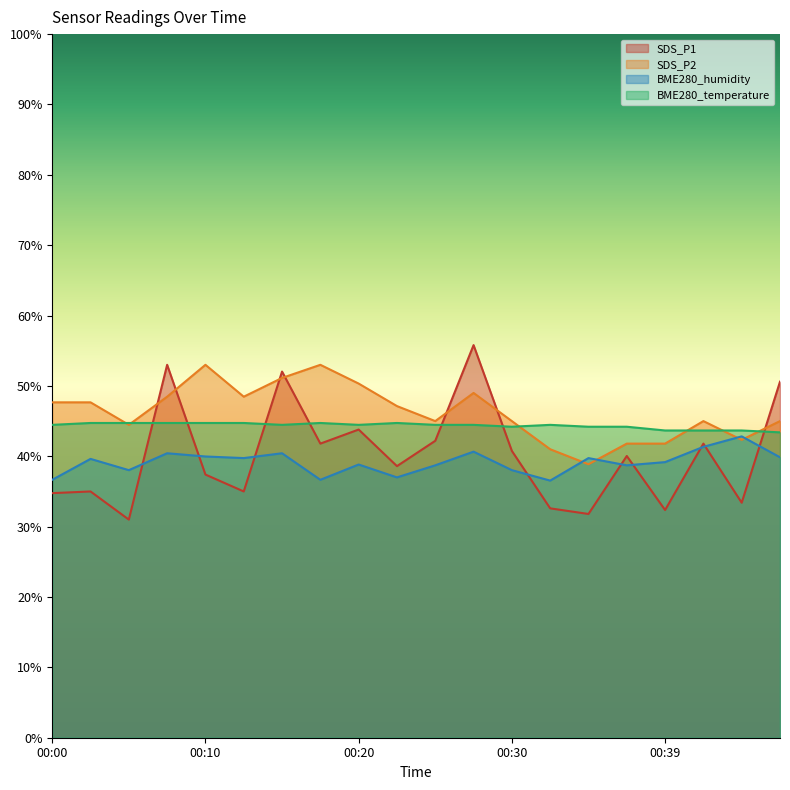

Which series has the largest total across all categories?

SDS_P2